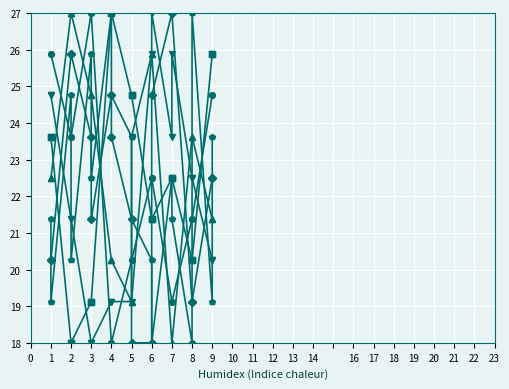

What is the maximum value shown in the chart?

27.0